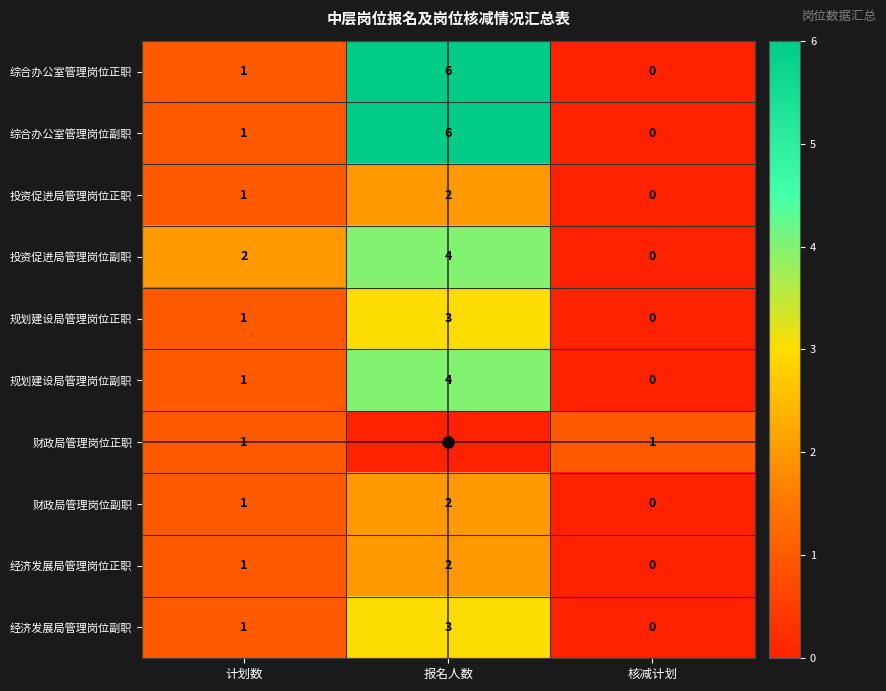

What is the spread (max minus min) of values at 报名人数?

6